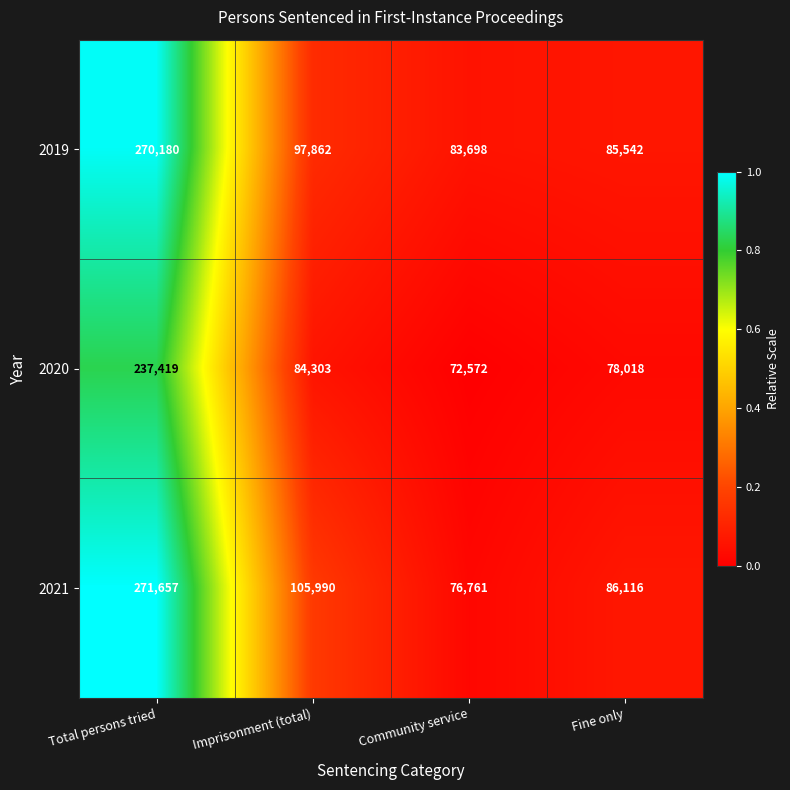

True or false: 2020 has a value of 72572 at Community service.

True